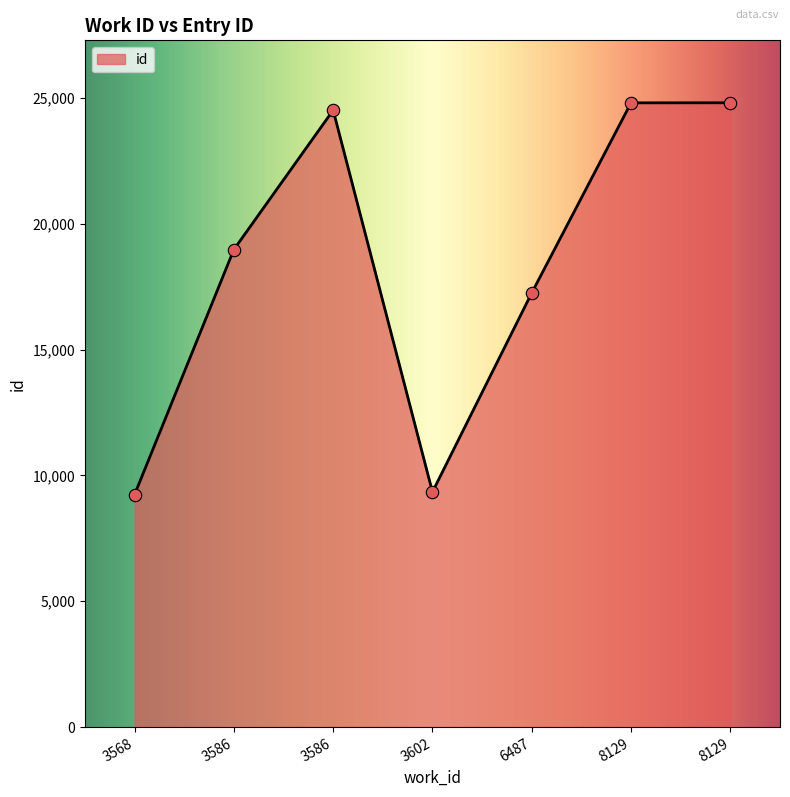

Between 8129 and 3586, which is larger?

8129